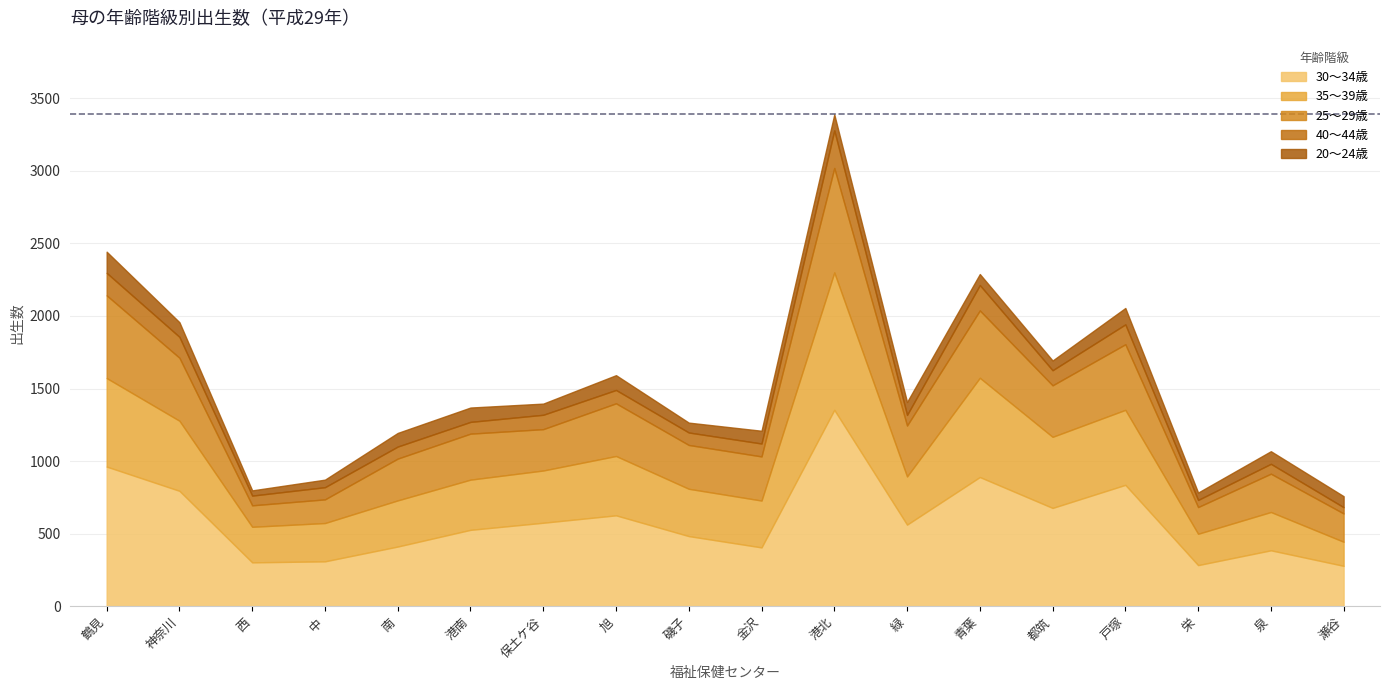

What is the maximum value for 30～34歳?

1353